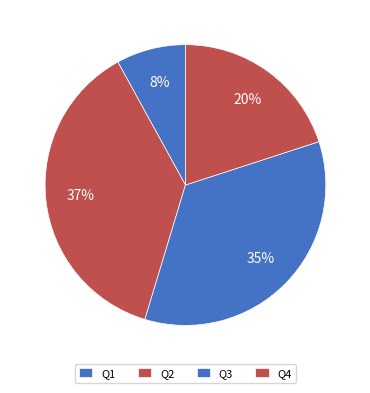

Is there any slice that represents more than half of the pie?

No